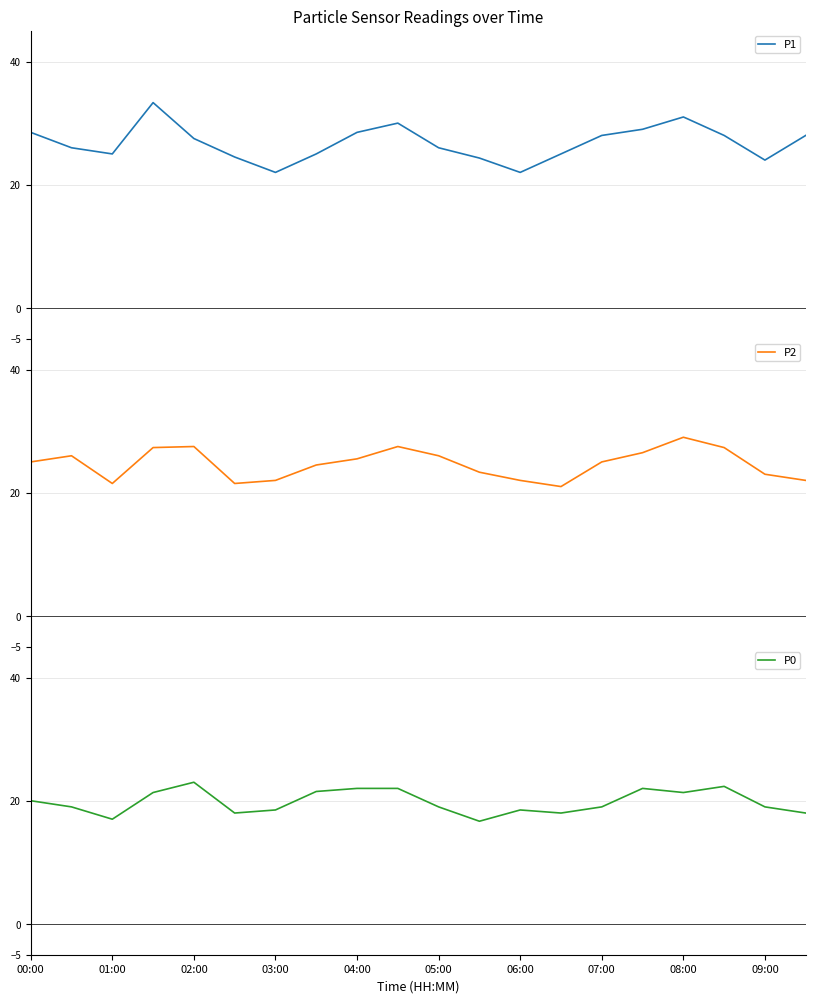

The value of P0 at 06:00 is 29.4. True or false?

False